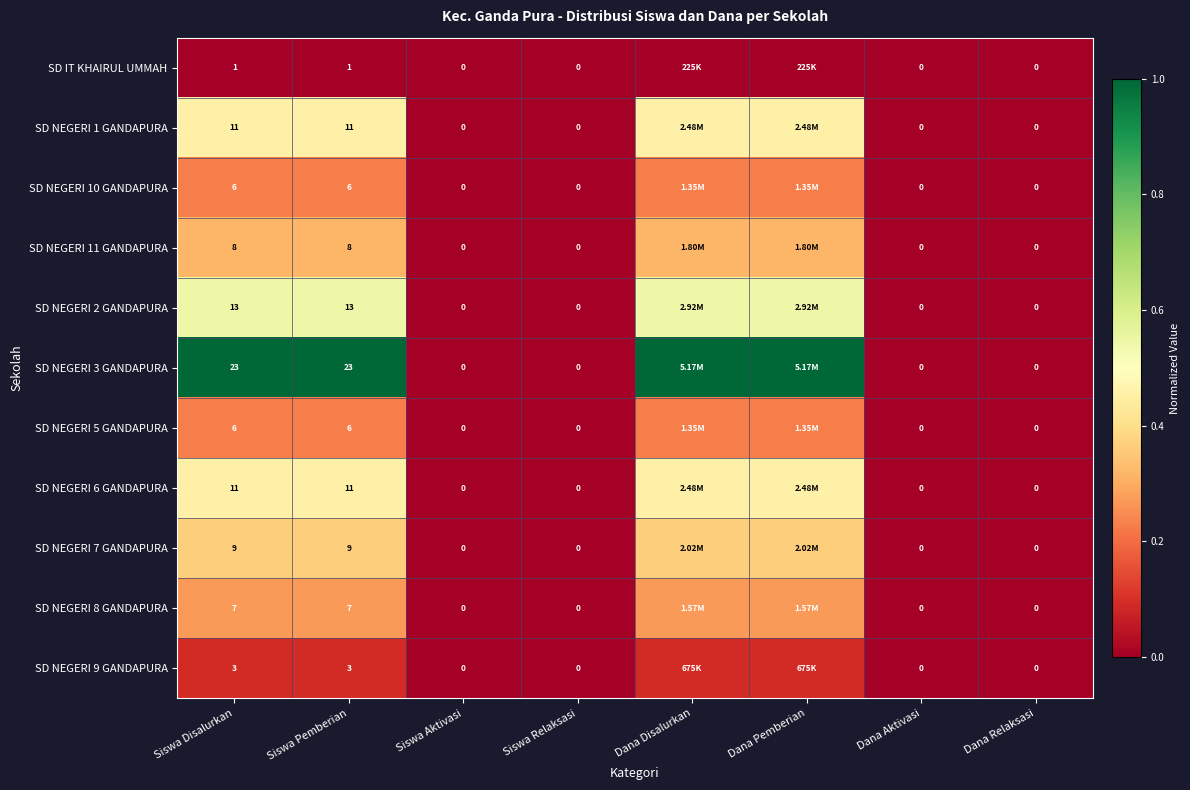

True or false: SD NEGERI 5 GANDAPURA has a value of -0.1 at Dana Relaksasi.

False